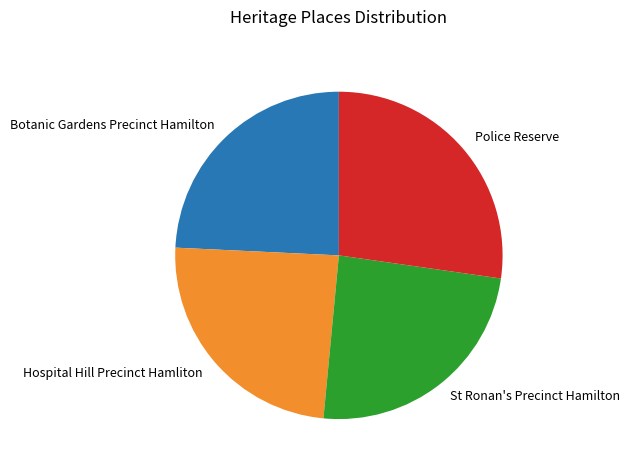

Is Hospital Hill Precinct Hamliton the majority of the pie?

No